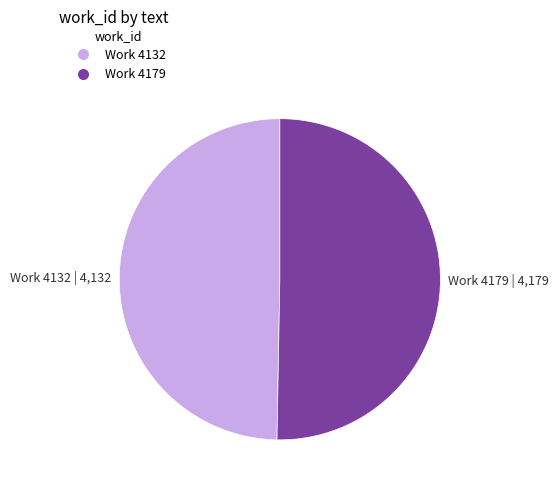

Rank the categories by value from highest to lowest.

Work 4179, Work 4132